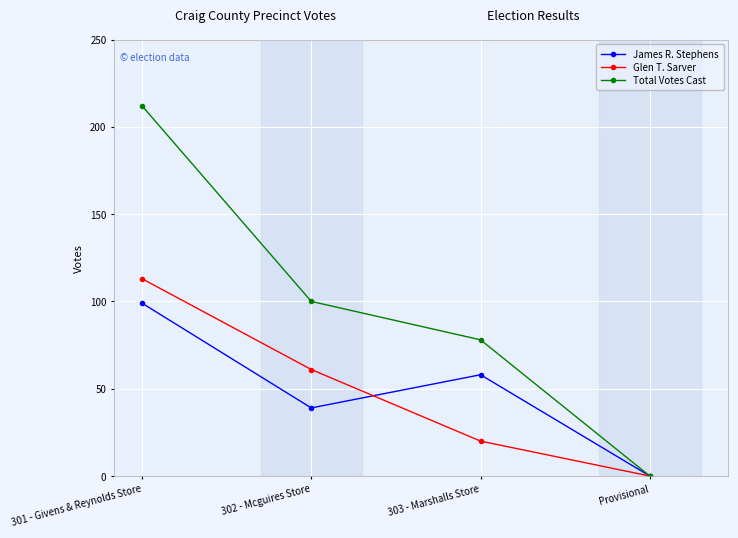

What is the sum of all James R. Stephens values?

196